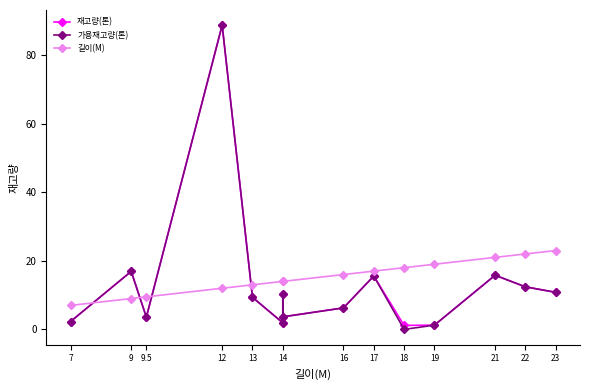

True or false: 재고량(톤) and 가용재고량(톤) cross at least once.

False